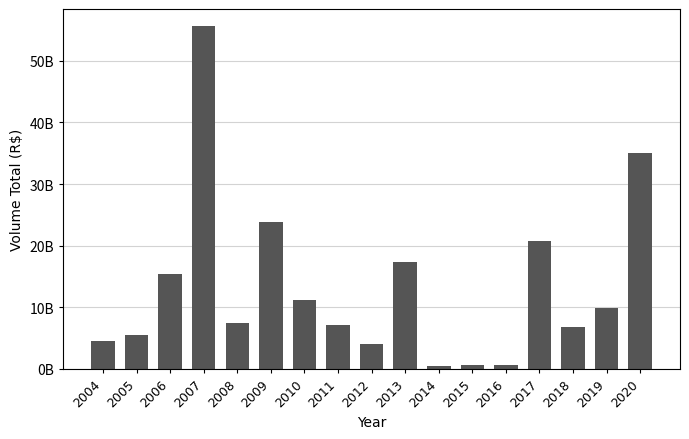

Reading right to left, what are all the values shown in this chart?

35062098824.2	9836302564.7	6823344094.5	20760529289.0	674197600.0	602800013.7	417980763.0	17293349990.3	3932950736.0	7175095457.0	11193373737.5	23831458391.0	7494941362.0	55648186084.9	15373613634.3	5447335659.5	4487065024.3